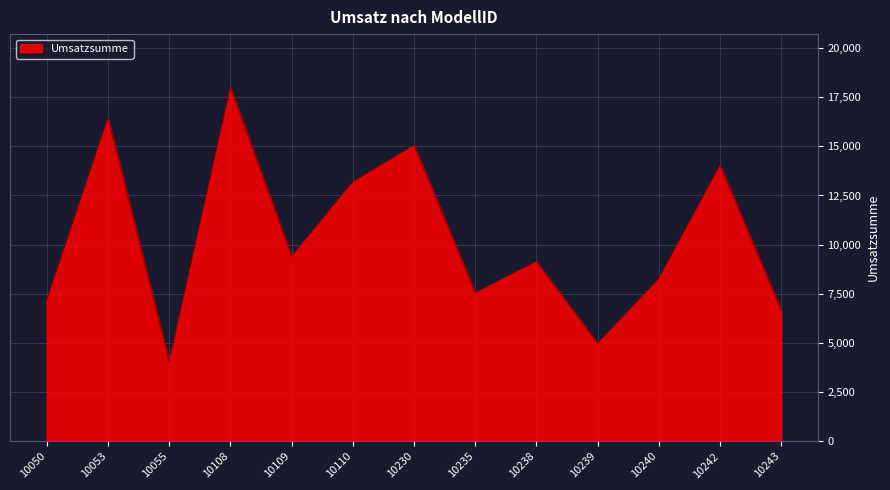

What is the difference between the values at 10242 and 10240?

5781.1